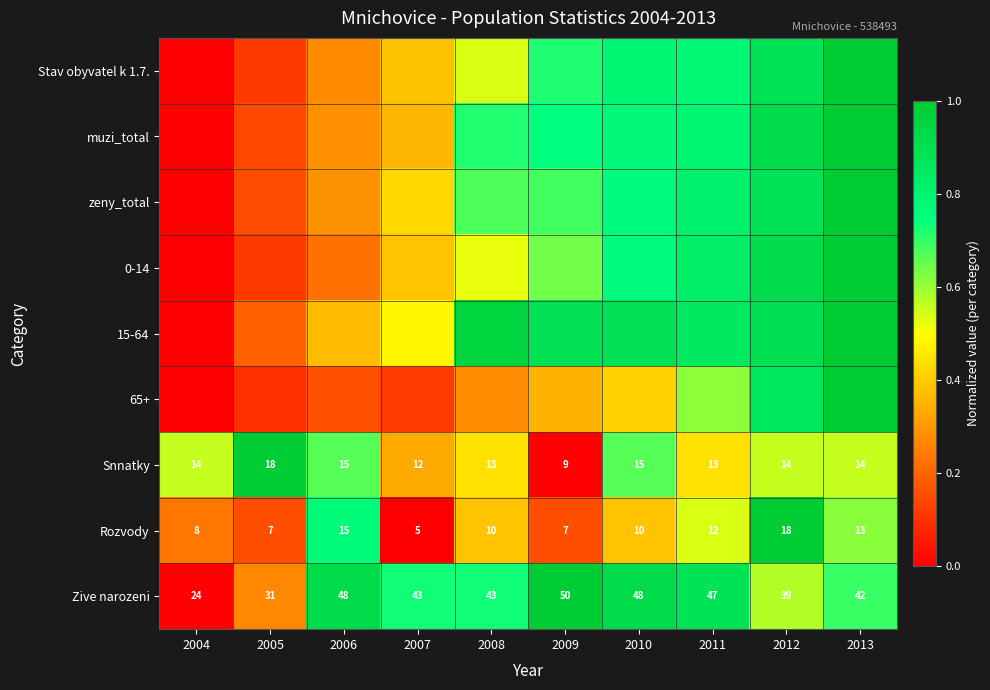

Which series has the largest range (max minus min)?

Stav obyvatel k 1.7.